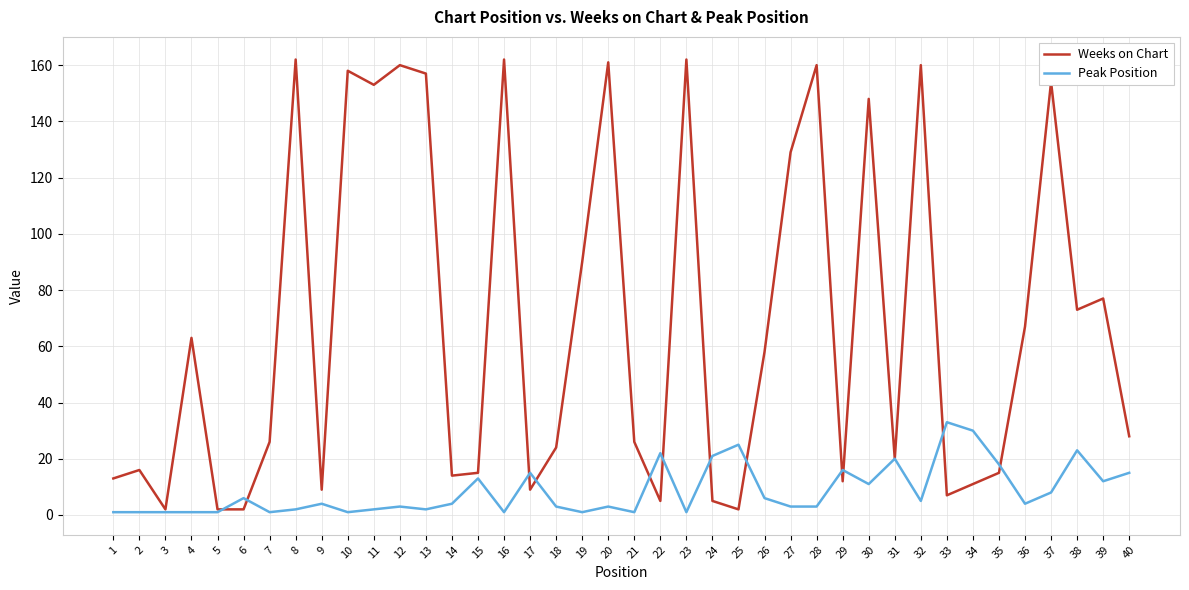

What is the highest value of the Weeks on Chart series?

162